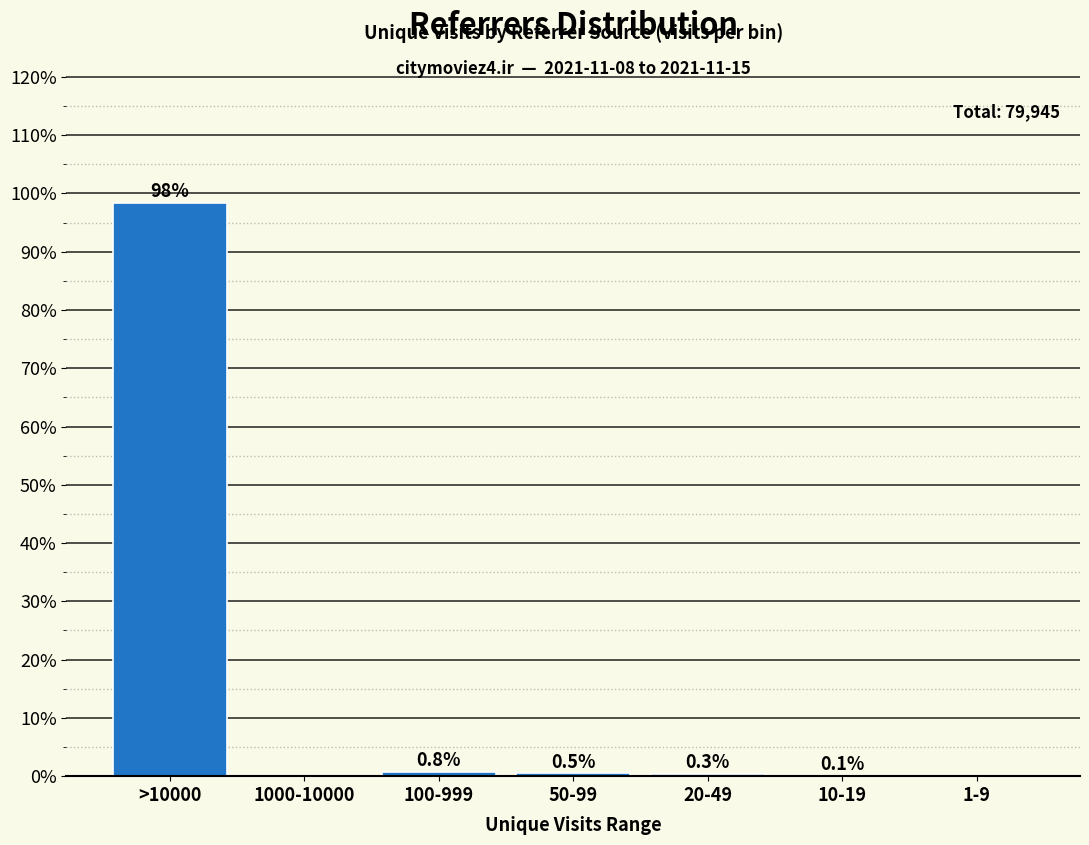

Reading left to right, extract all data points from this chart.

>10000=98.3	1000-10000=0.0	100-999=0.8	50-99=0.5	20-49=0.3	10-19=0.1	1-9=0.0